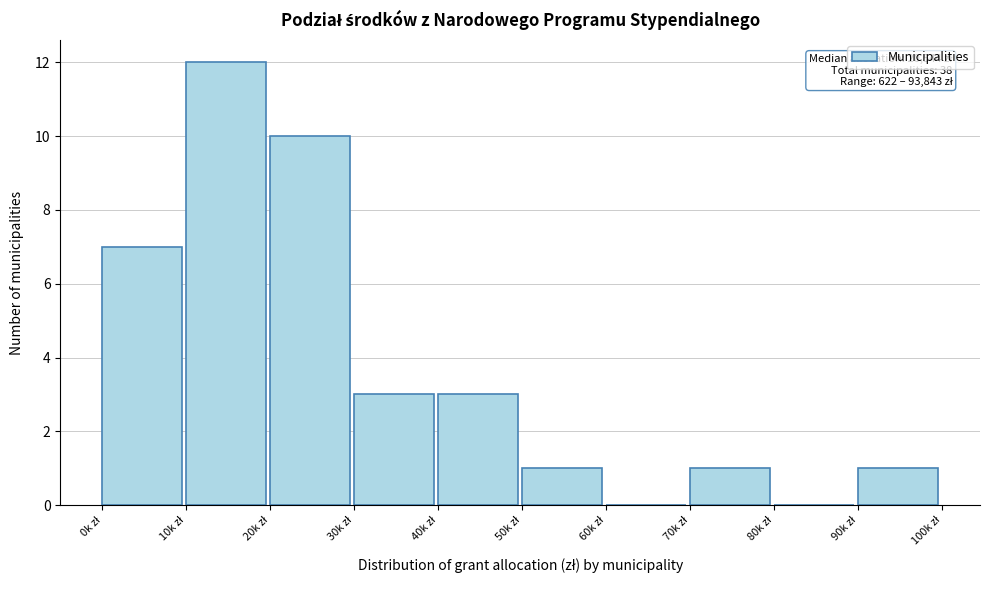

What is the maximum value shown in the chart?

12